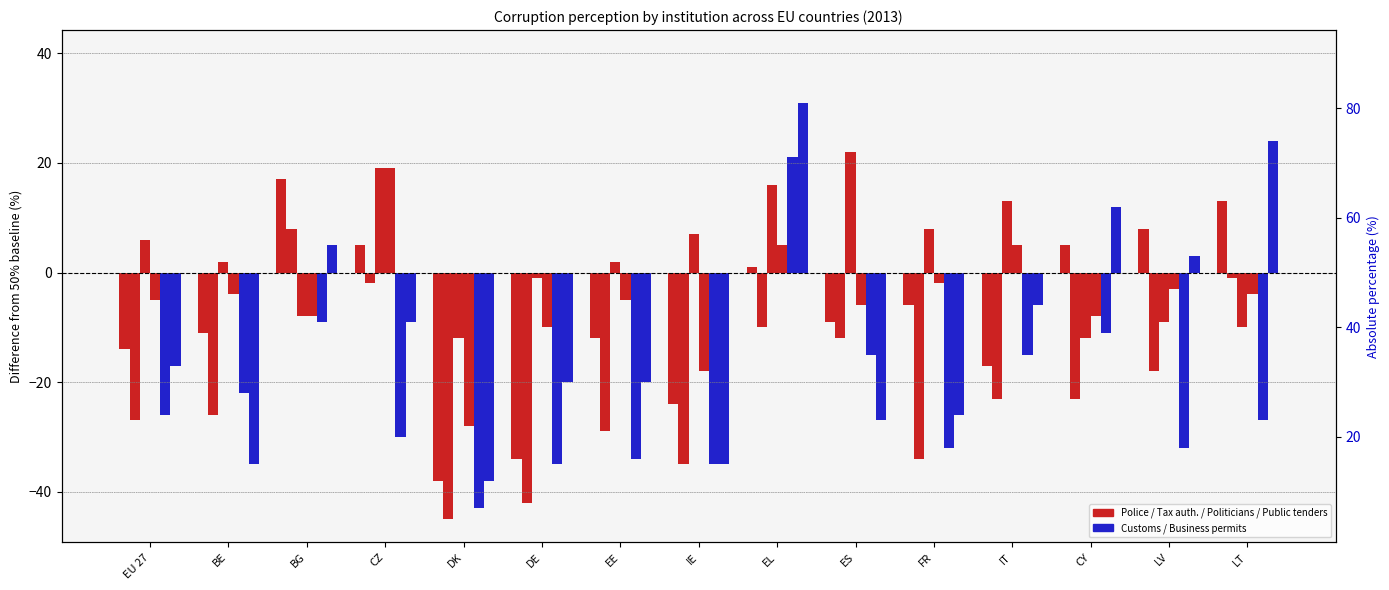

Which category has the lowest value in the Police series?

DK